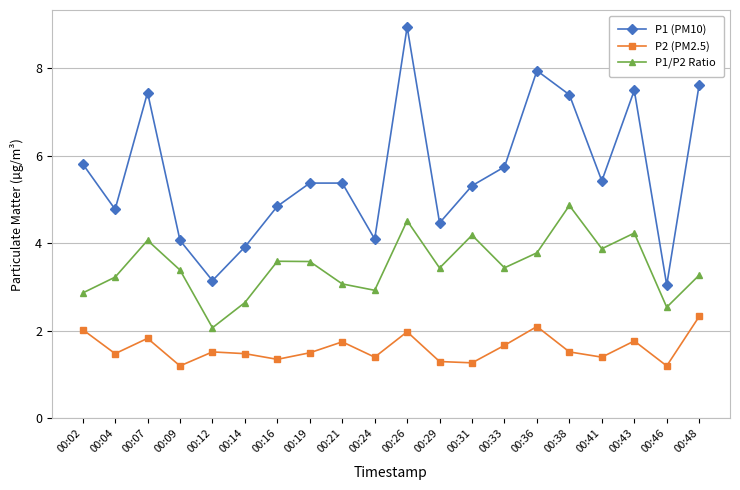

Between 00:09 and 00:26, which series saw the biggest shift?

P1 (PM10)